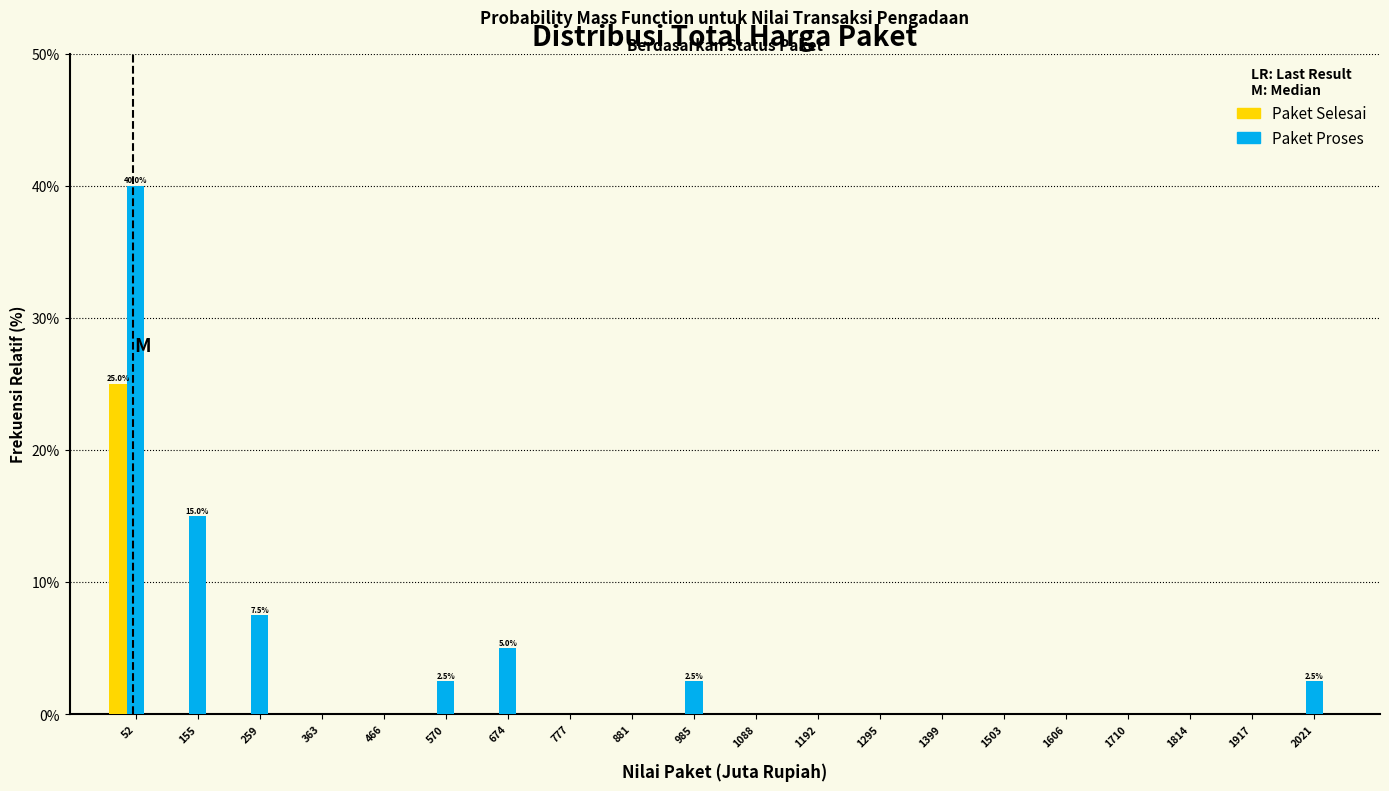

What is the sum of all Paket Proses values?

75.0